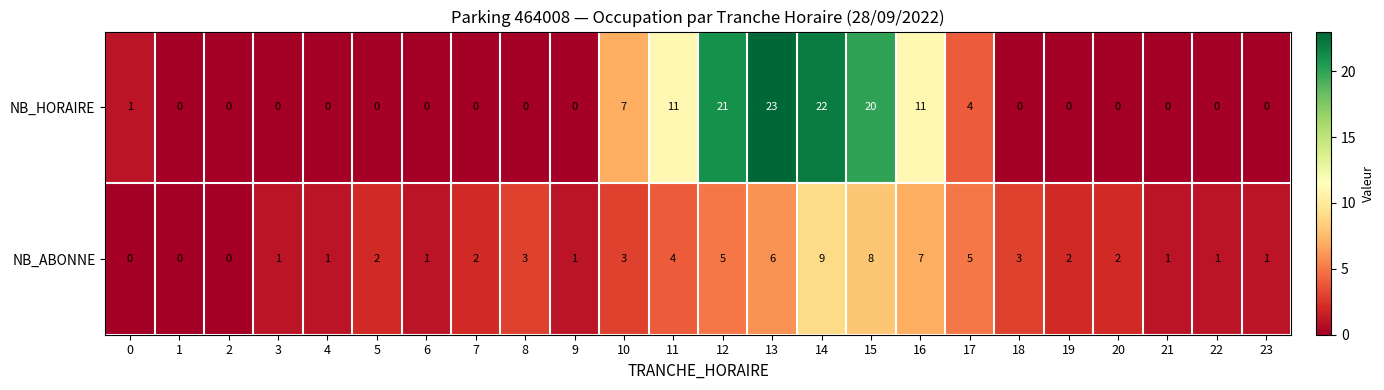

Which series has the largest total across all categories?

NB_HORAIRE